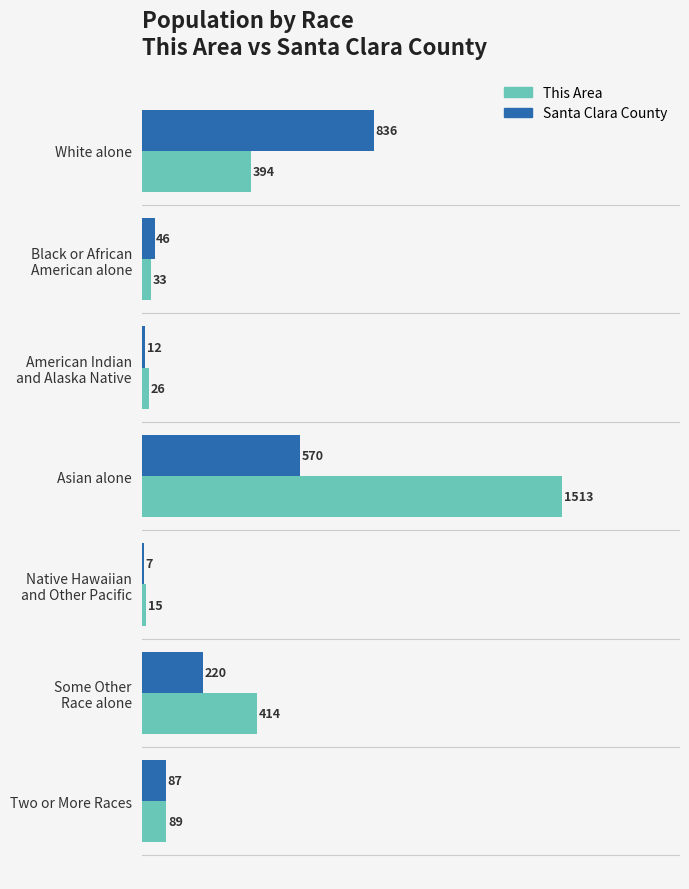

Rank the series by their average value, from highest to lowest.

This Area, Santa Clara County